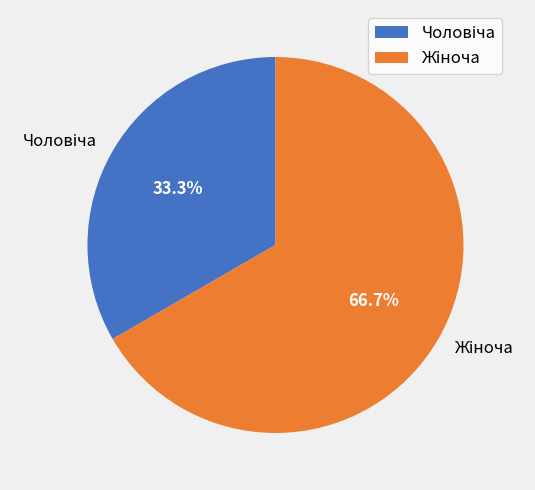

Is there a majority slice in this chart?

Yes